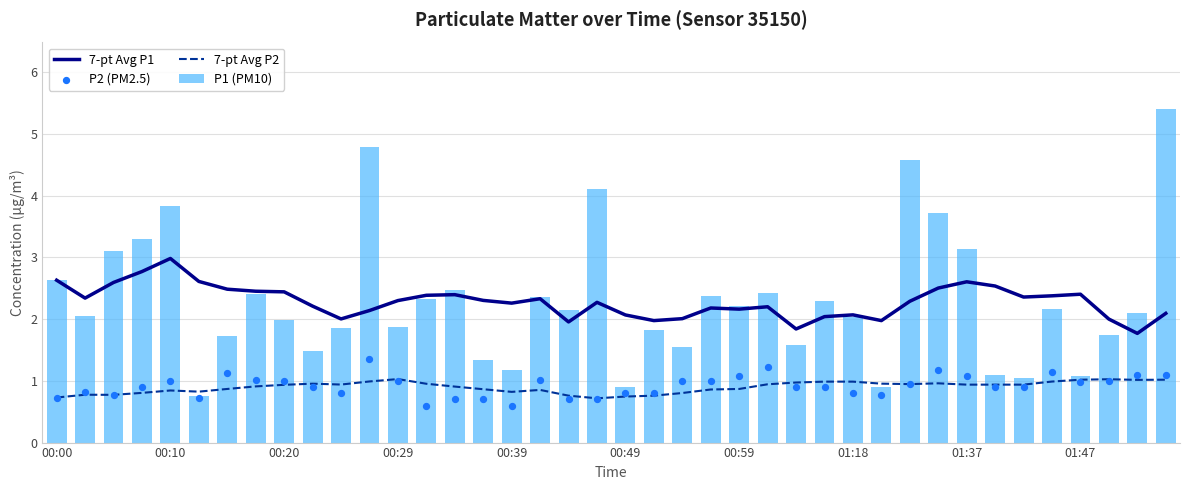

The value of P1 (PM10) at 00:59 is 3.5. True or false?

False